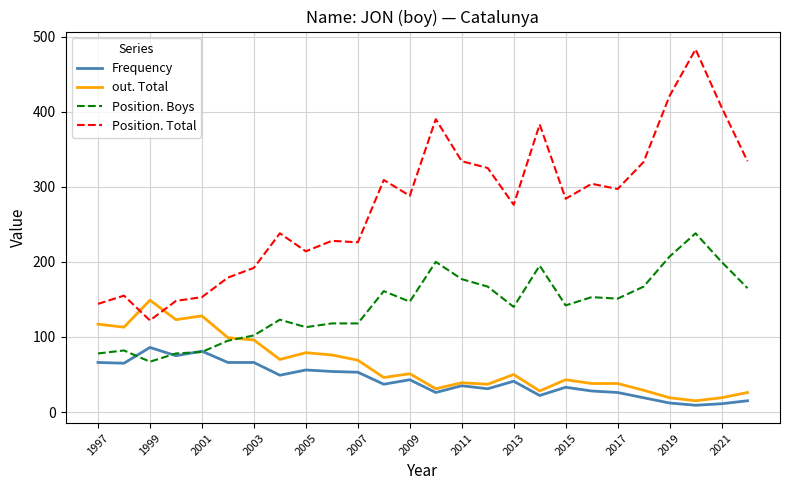

Which series has the widest spread of values?

Position. Total